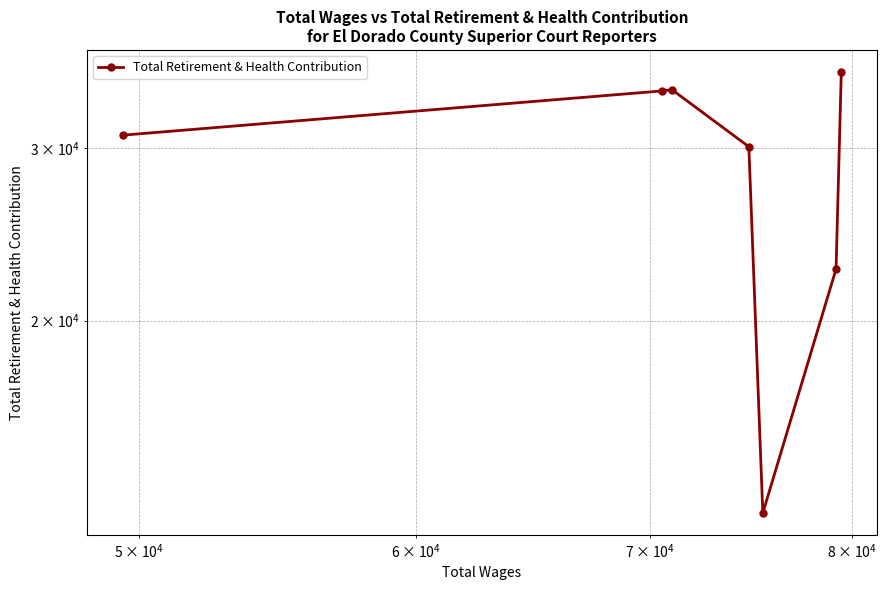

How many points are lower than both their immediate neighbors (excluding endpoints)?

1